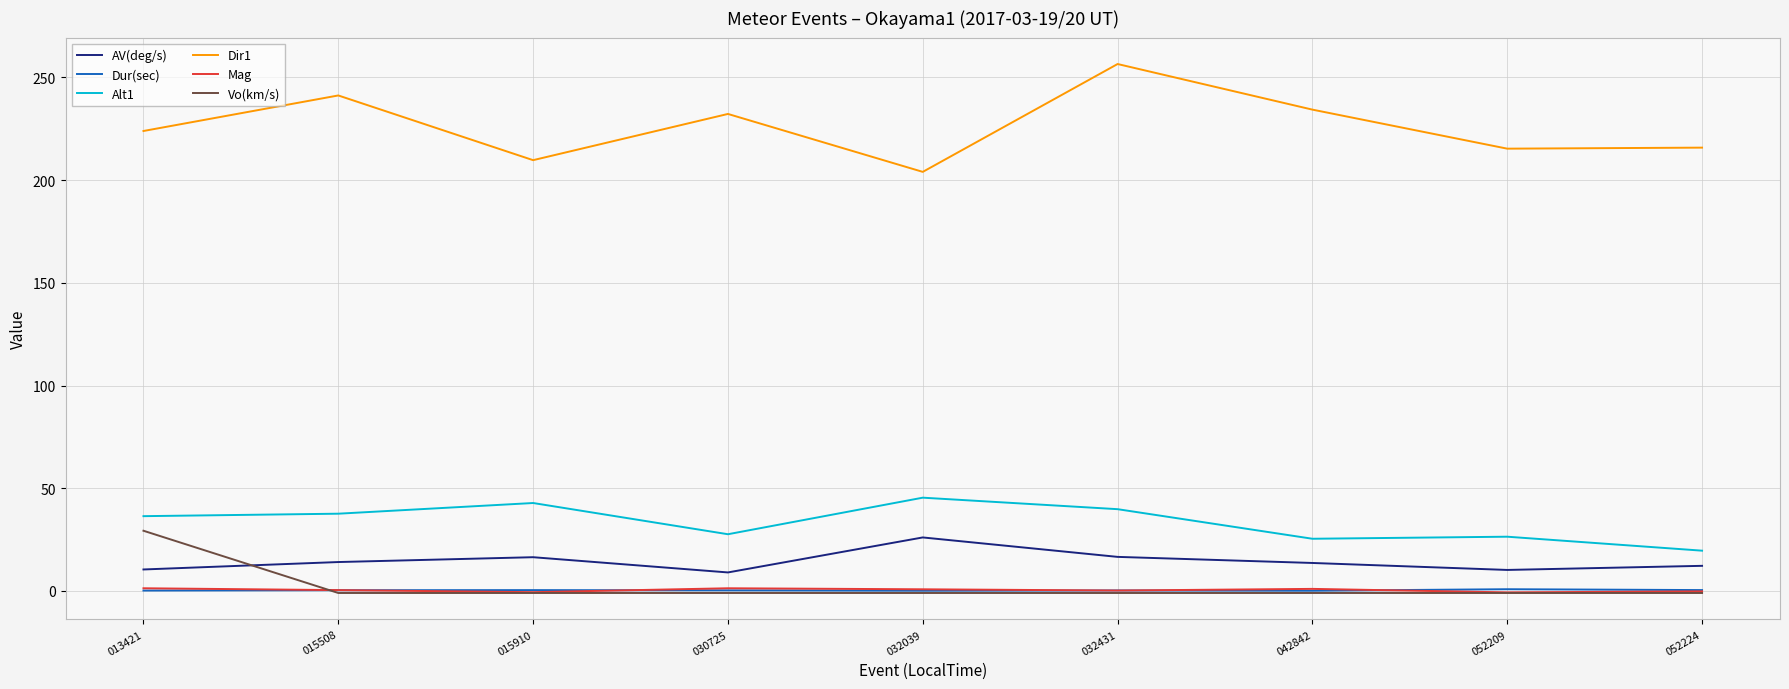

The Alt1 series shows 42.8 at 015910. True or false?

True